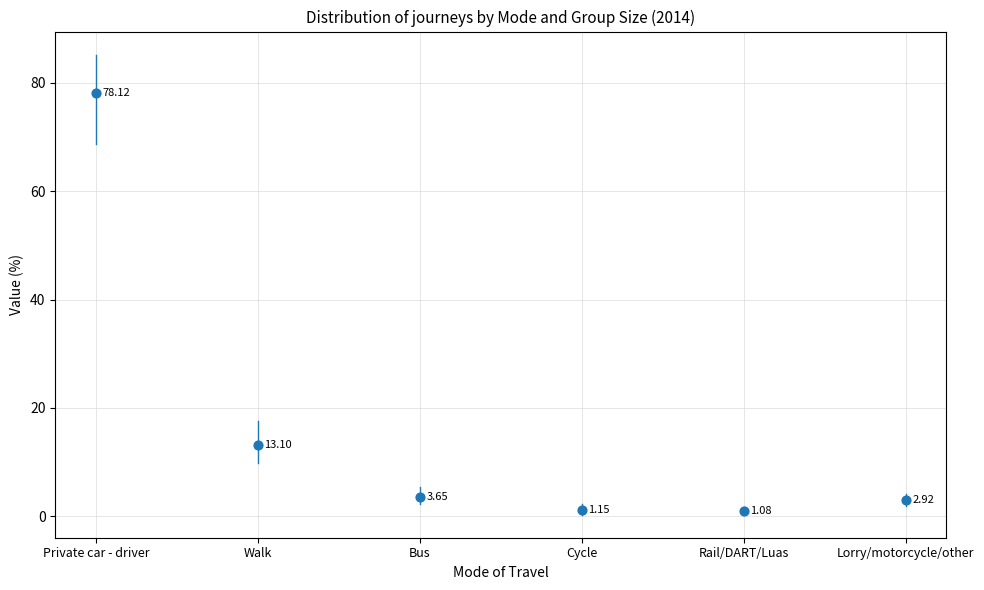

What is the average Y value?

16.7